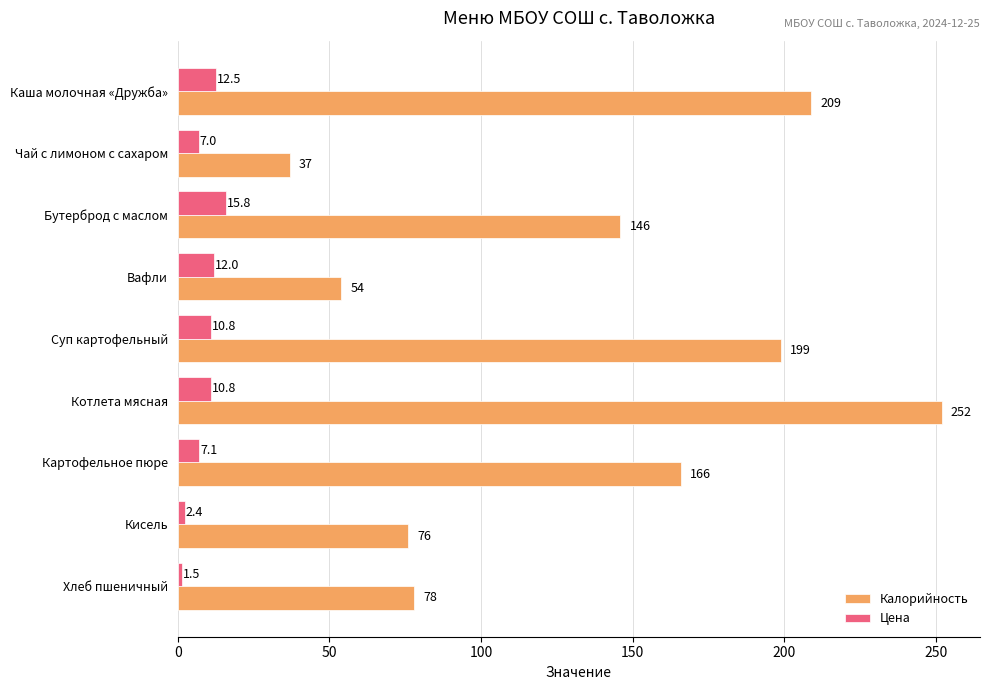

How many data points in Калорийность are less than 146?

4